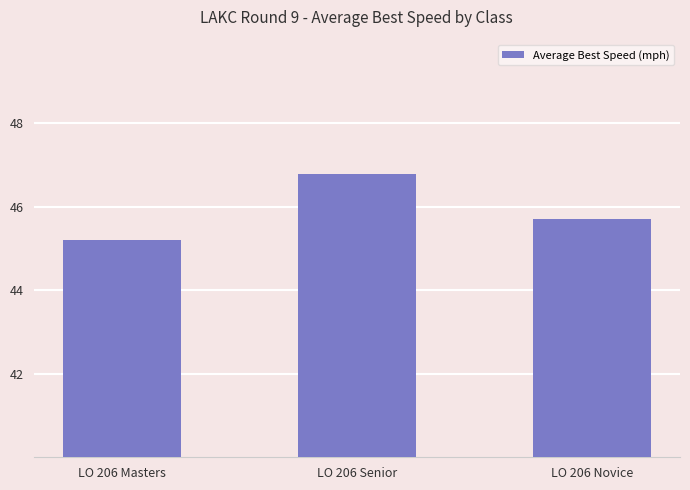

What is the smallest value displayed?

45.2